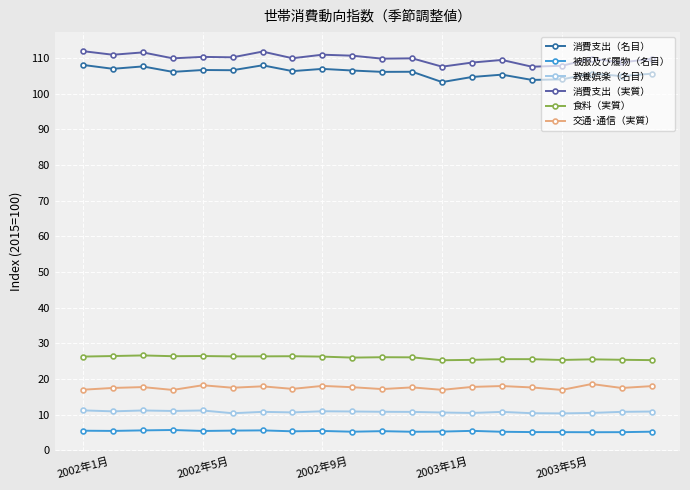

How many categories are shown in the chart?

20